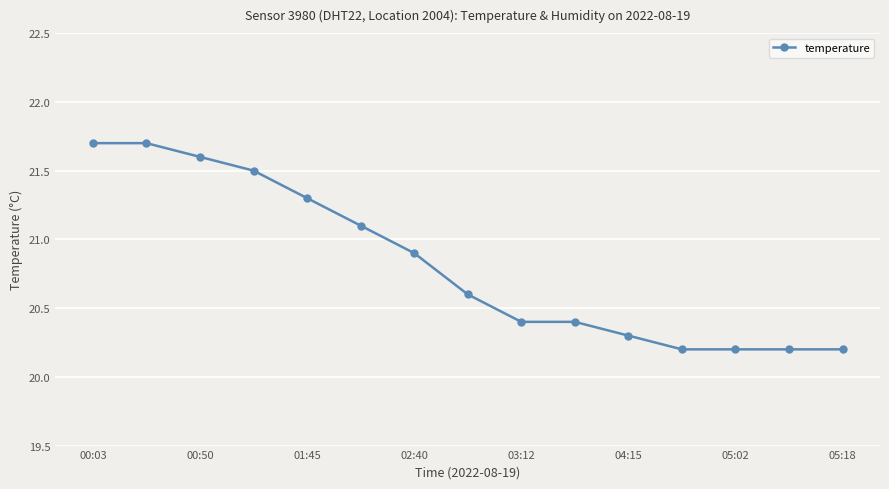

How many categories are shown in the chart?

15